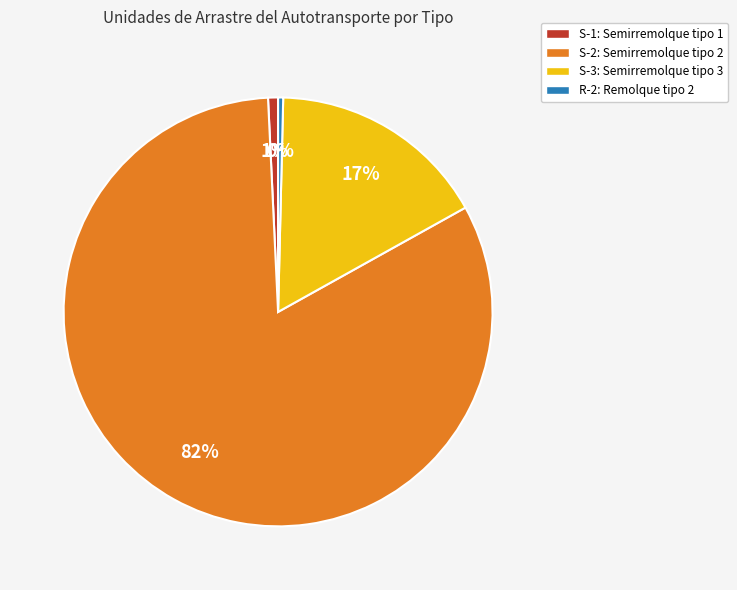

Which slice is the largest?

S-2